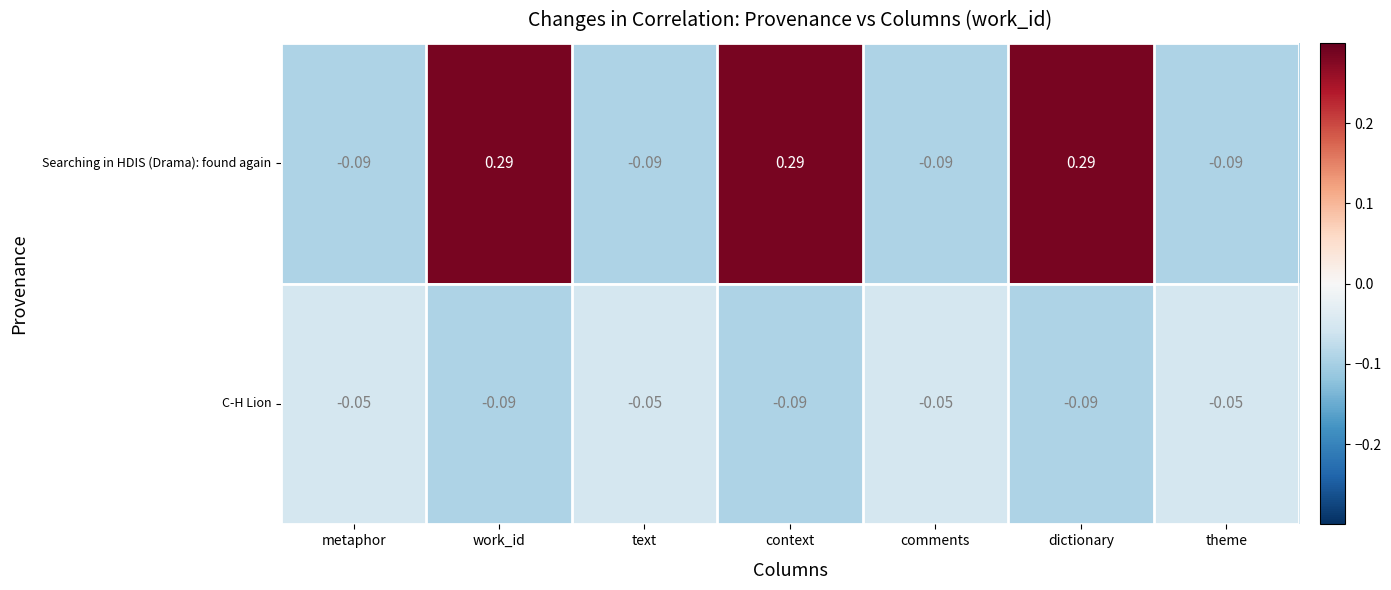

Which series has the widest spread of values?

Searching in HDIS (Drama): found again